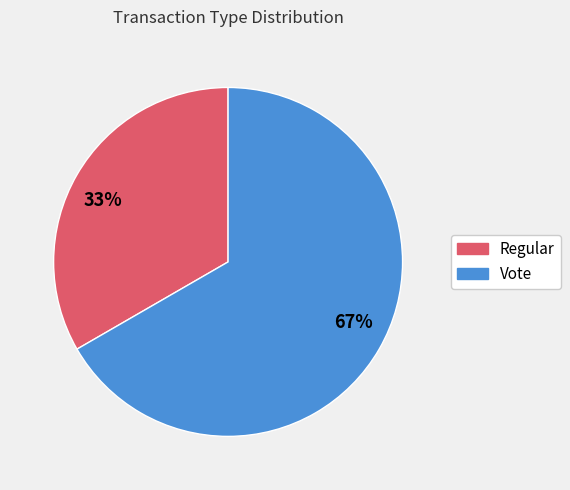

To the nearest percent, what is the average slice percentage?

50%